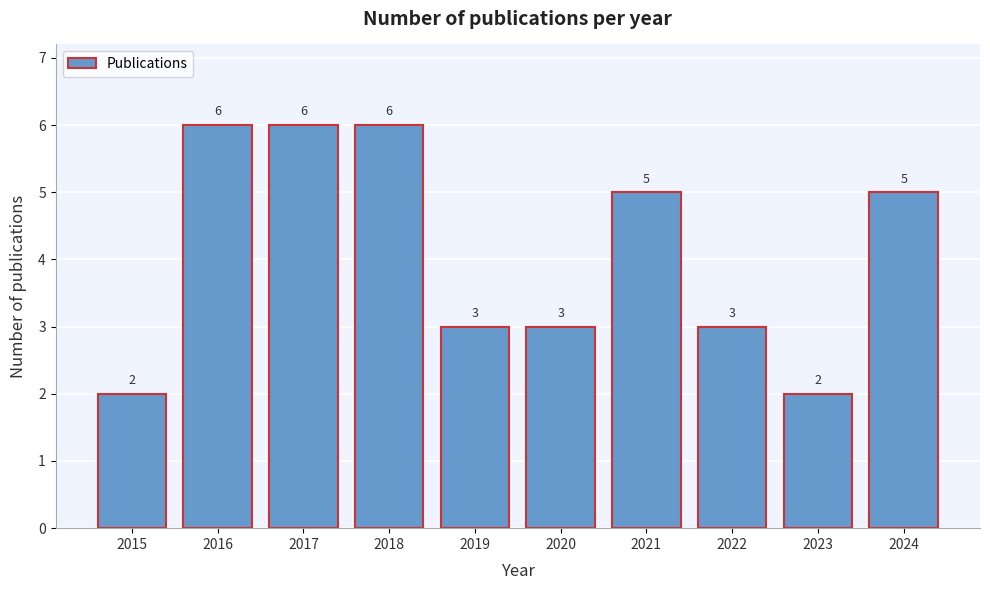

Reading left to right, extract all data points from this chart.

2015=2	2016=6	2017=6	2018=6	2019=3	2020=3	2021=5	2022=3	2023=2	2024=5